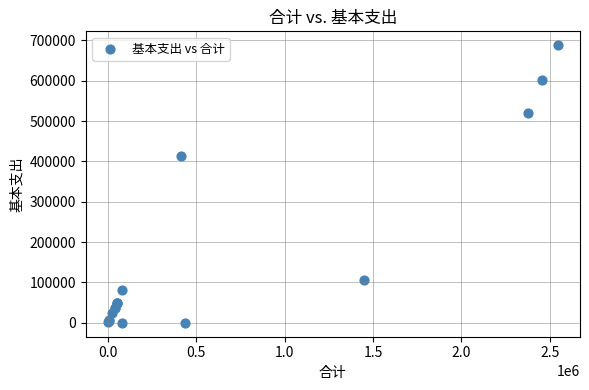

What Y value in the scatter plot is closest to 344087?

412894.3